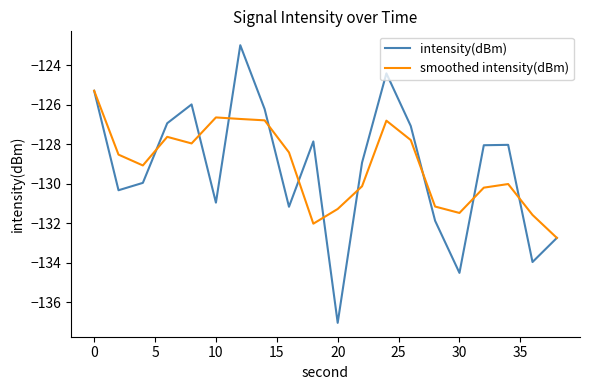

Which series has the largest range (max minus min)?

intensity(dBm)